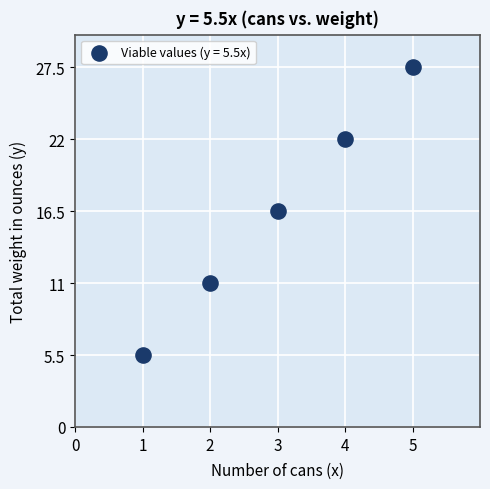

What Y value in the scatter plot is closest to 16?

16.5